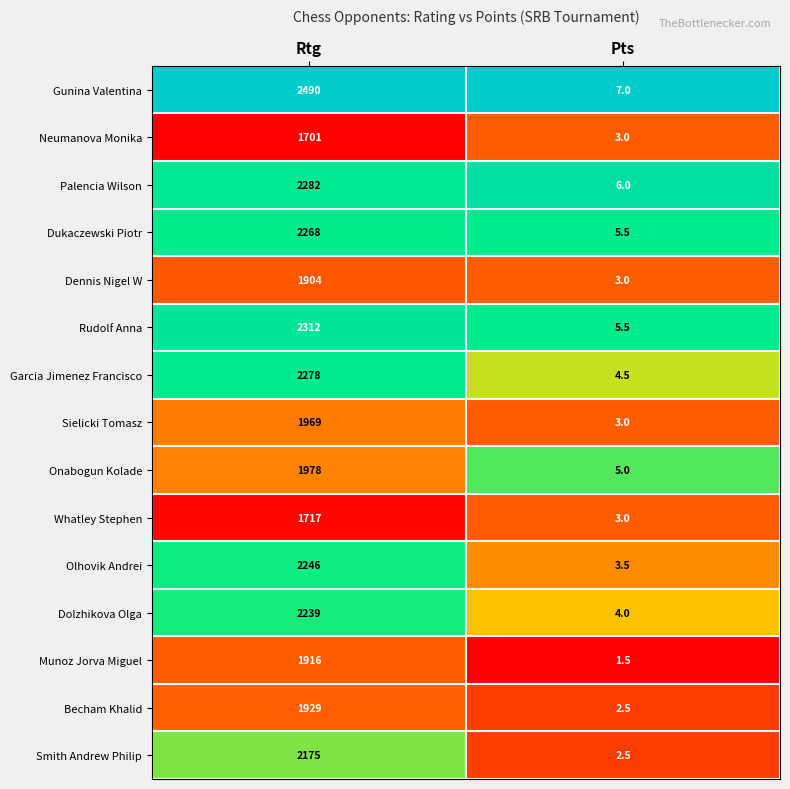

Which series has the widest spread of values?

Gunina Valentina